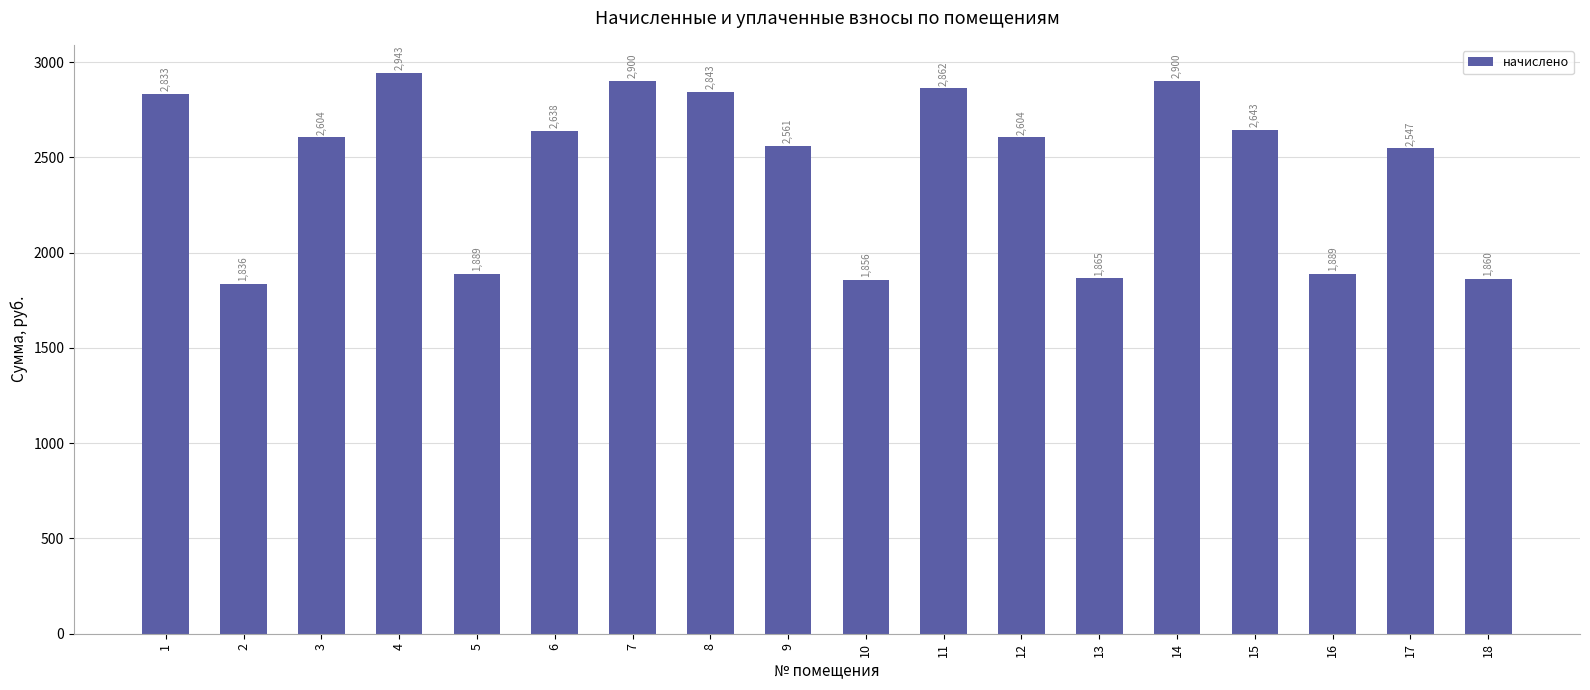

Which category has the lowest value across all series?

2